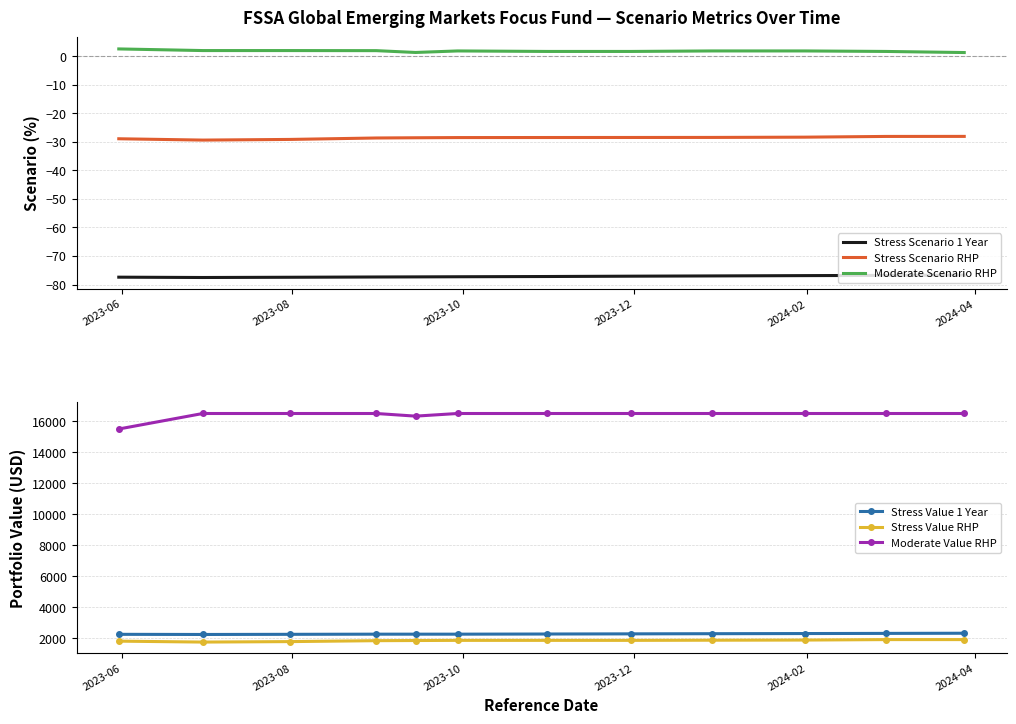

How many interior local peaks does the Moderate Scenario RHP series have?

1